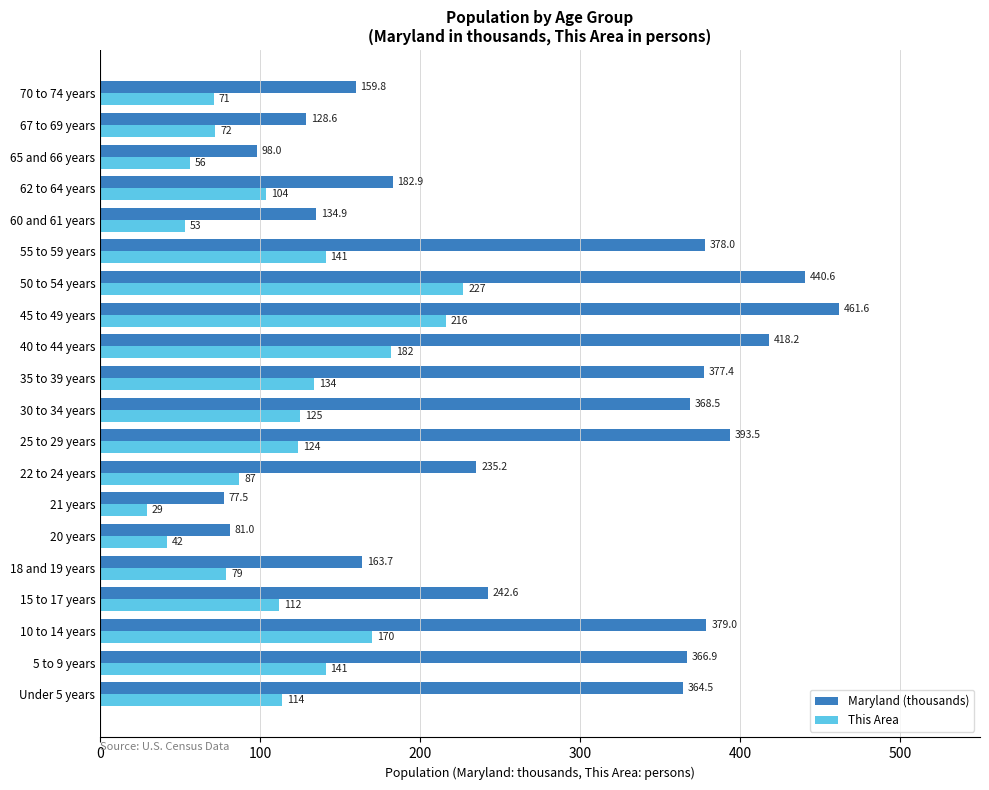

What is the difference between the maximum and second lowest values in the This Area series?

185.0